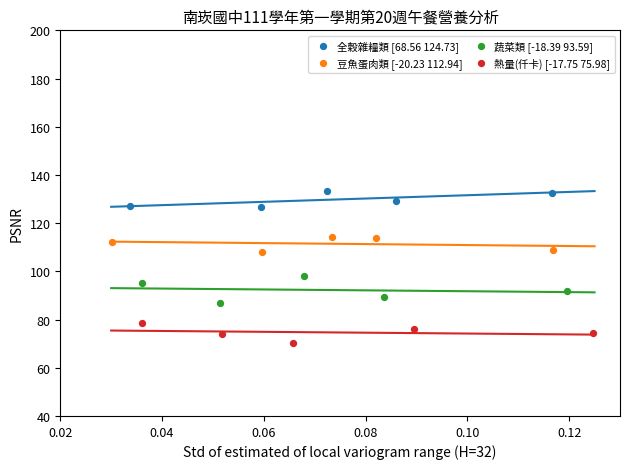

Which series reaches the maximum Y coordinate?

全穀雜糧類 [68.56 124.73]